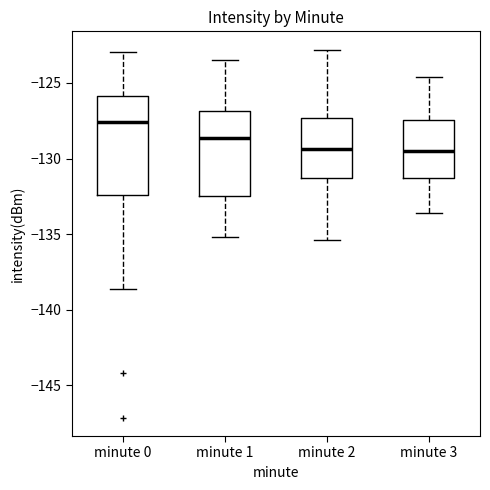

Which box is the tallest, from its lower edge to its upper edge?

minute 0